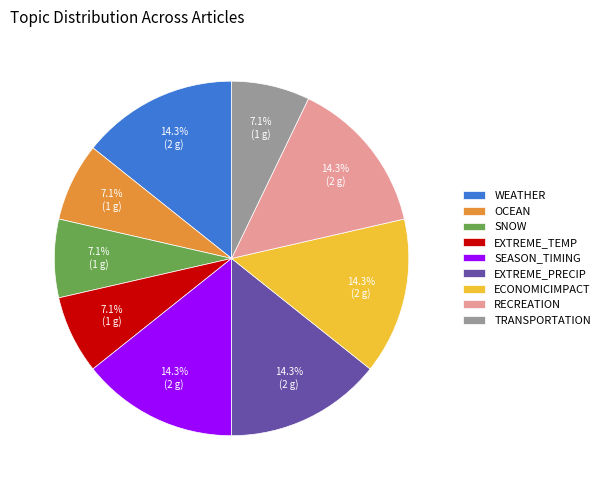

Between EXTREME_TEMP and EXTREME_PRECIP, which is larger?

EXTREME_PRECIP